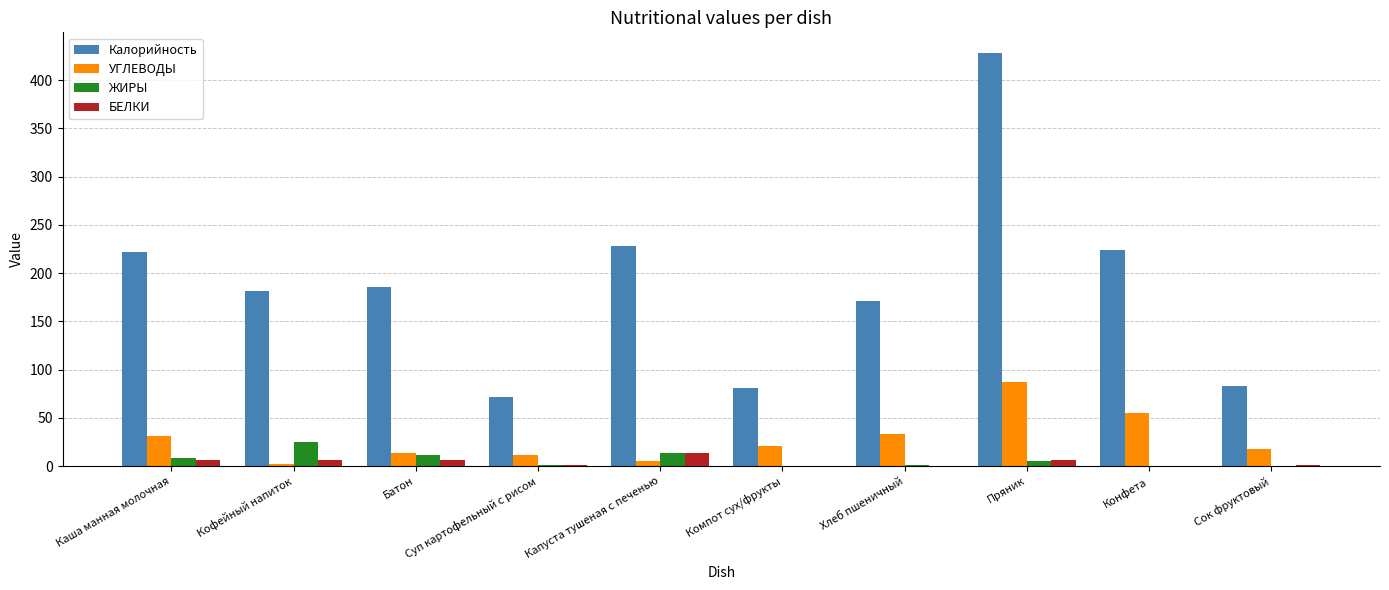

Is the value of УГЛЕВОДЫ at Сок фруктовый greater than the value of ЖИРЫ at Каша манная молочная?

Yes